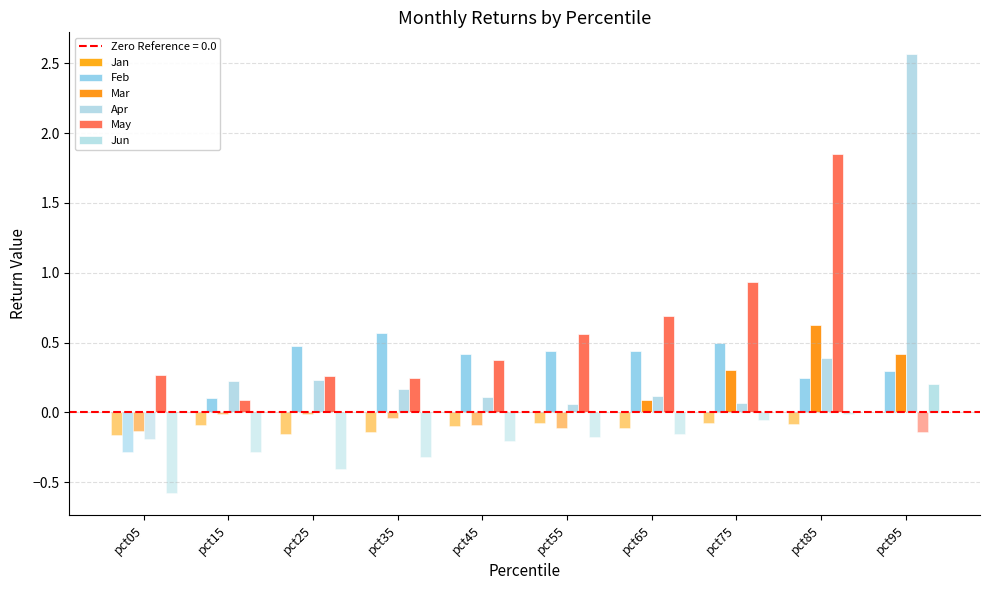

What are all the series names shown in the legend?

Jan, Feb, Mar, Apr, May, Jun